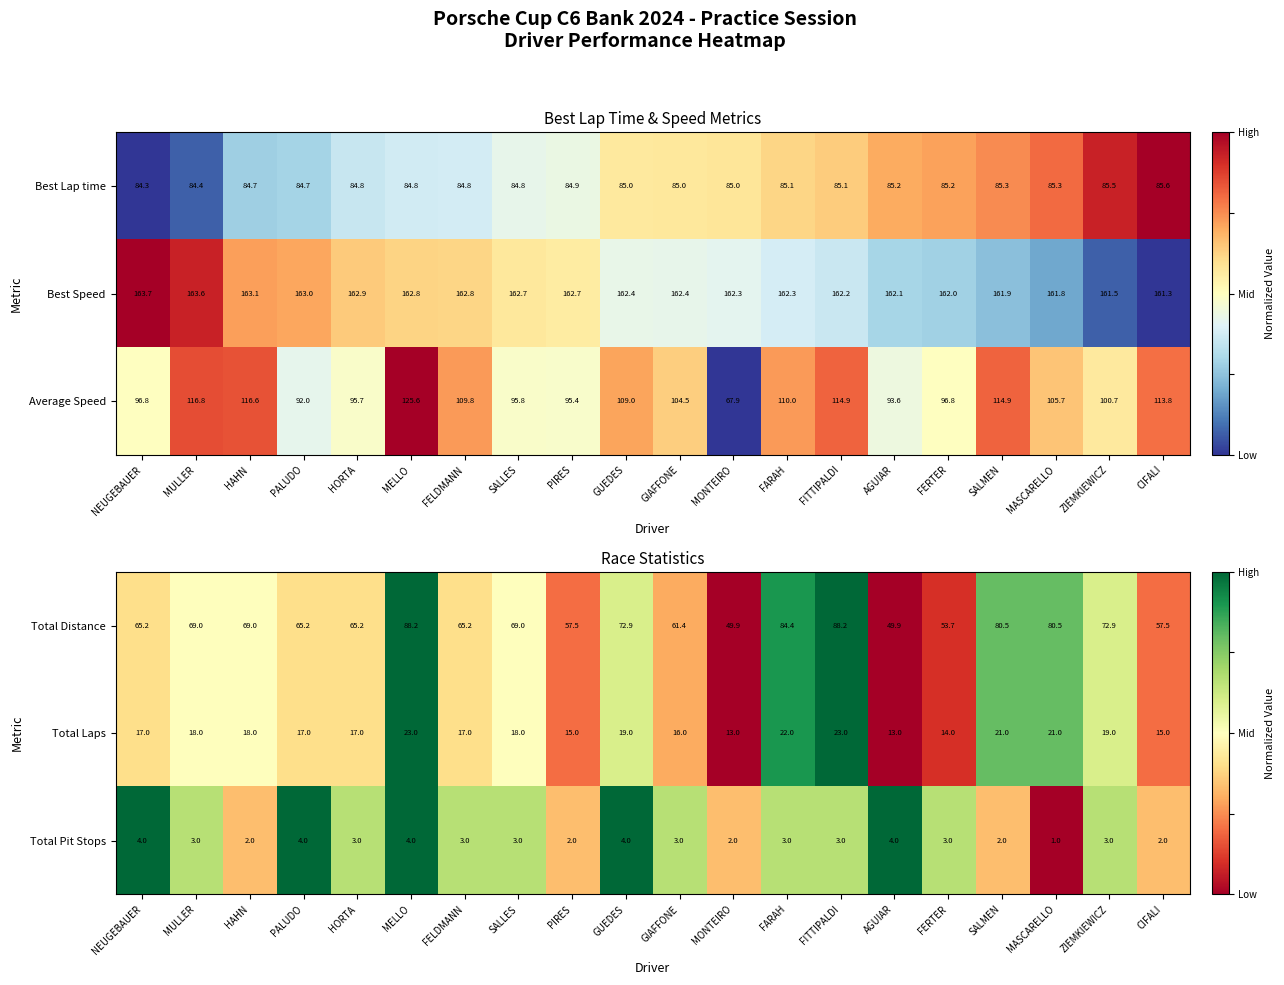

Is the value of Total Distance at FARAH greater than the value of Total Laps at SALMEN?

Yes